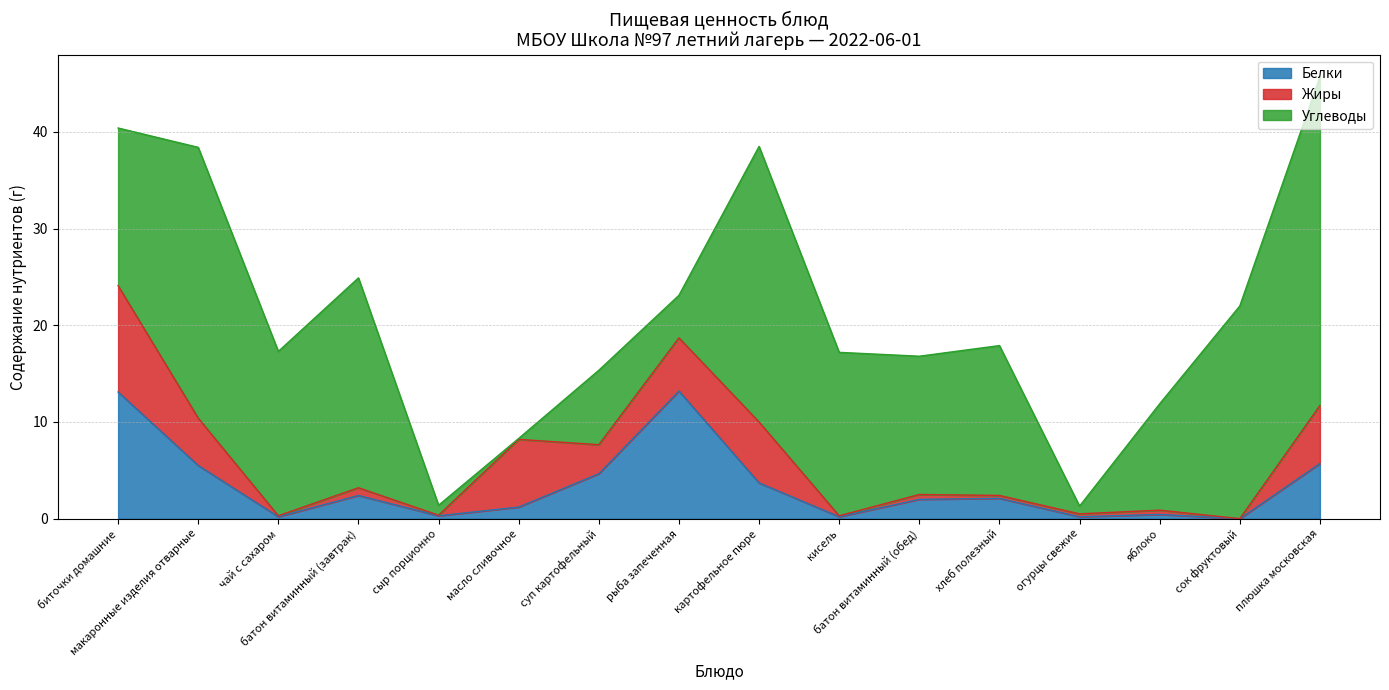

Where is the first local maximum for Жиры?

батон витаминный (завтрак)